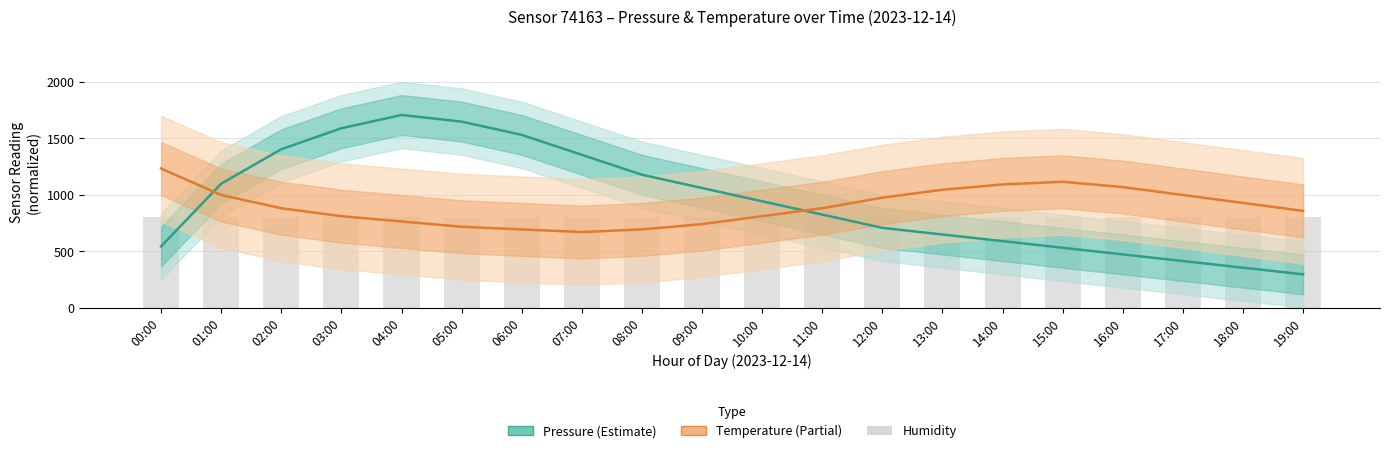

What is the label of the 6th bar from the right?

14:00